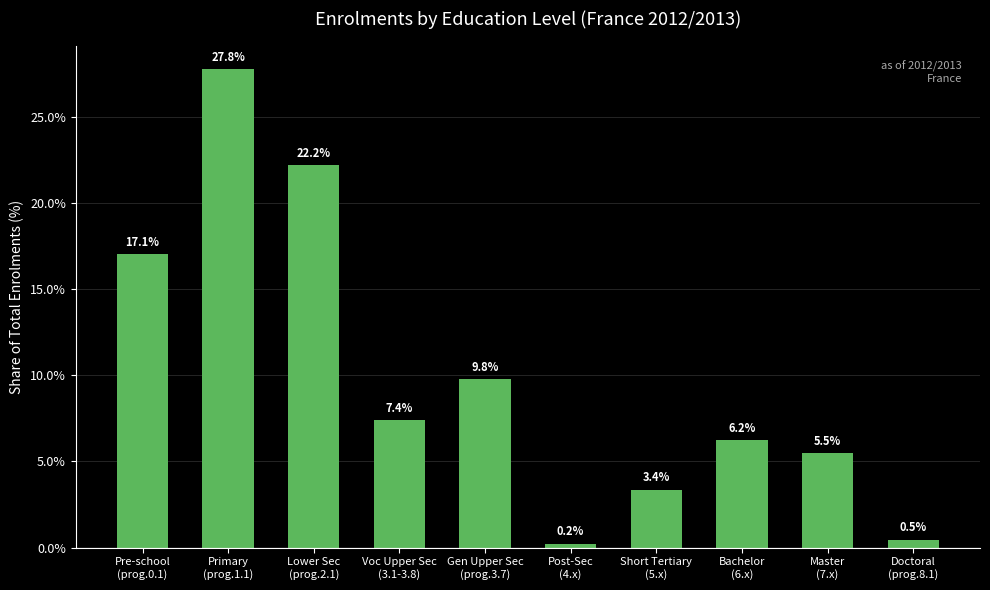

True or false: the data shows 0.2 at Post-Sec
(4.x).

True